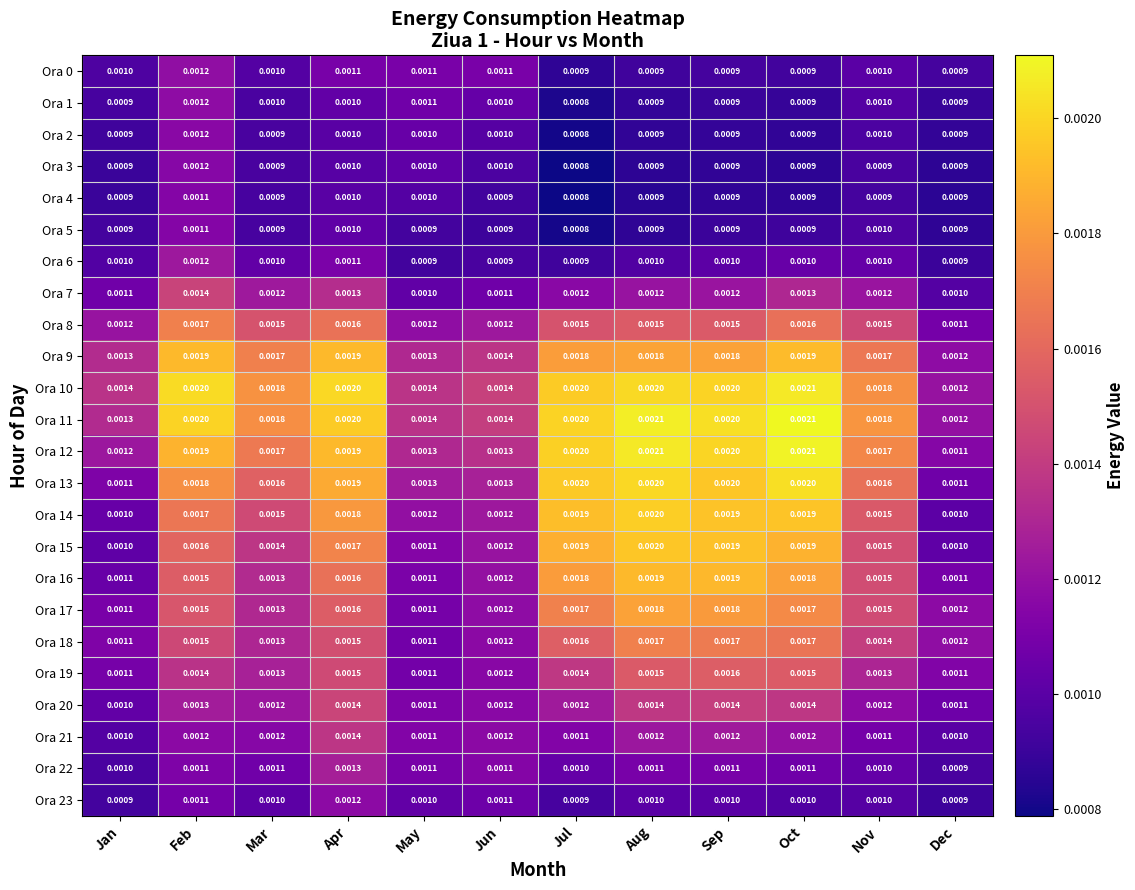

Which category has the lowest value across all series?

Jul